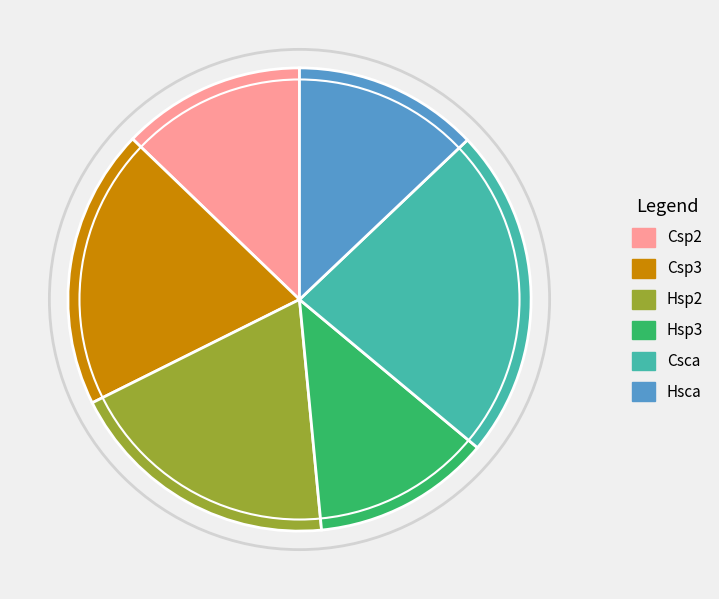

Which has a higher value, Csca or Csp2?

Csca